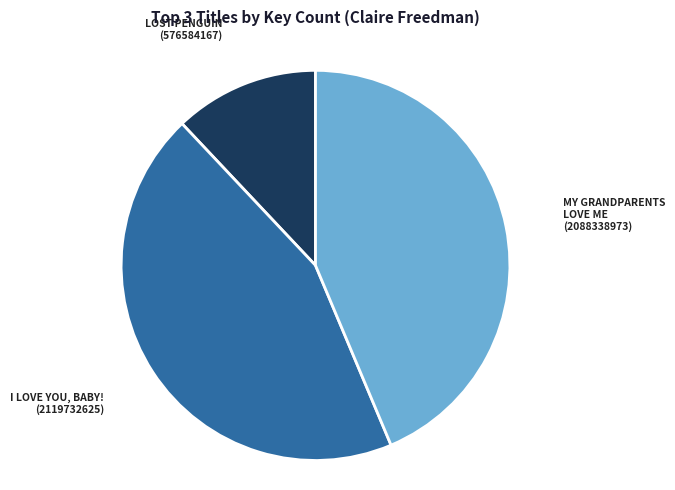

Which category has the smallest portion of the pie?

LOST PENGUIN (576584167)